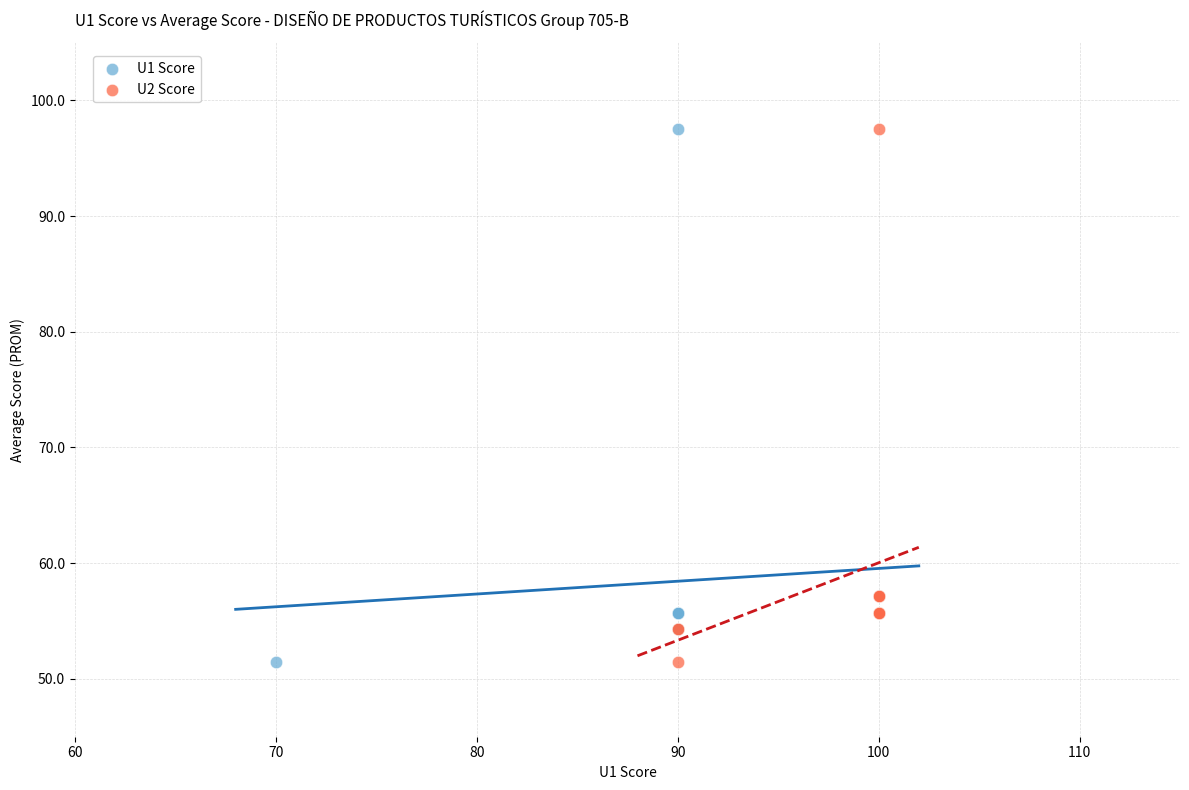

What are all the series names shown in the legend?

U1 Score, U2 Score